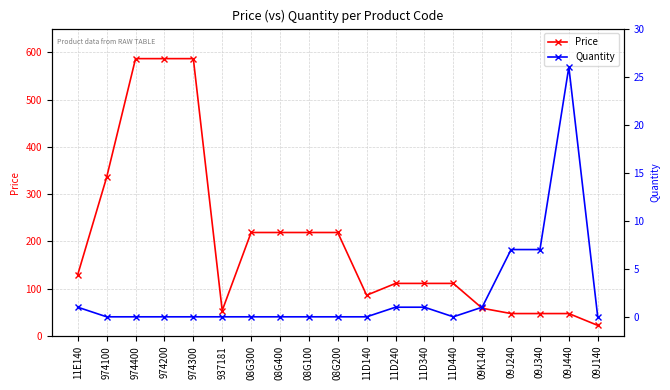

True or false: Quantity and Price intersect in this chart.

False